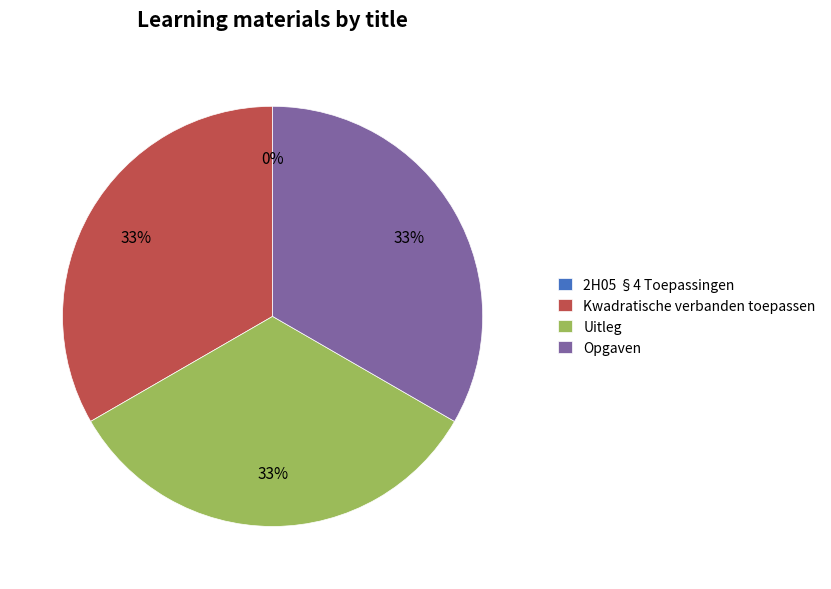

What is the ratio of the value at Opgaven to the value at Uitleg?

1.0